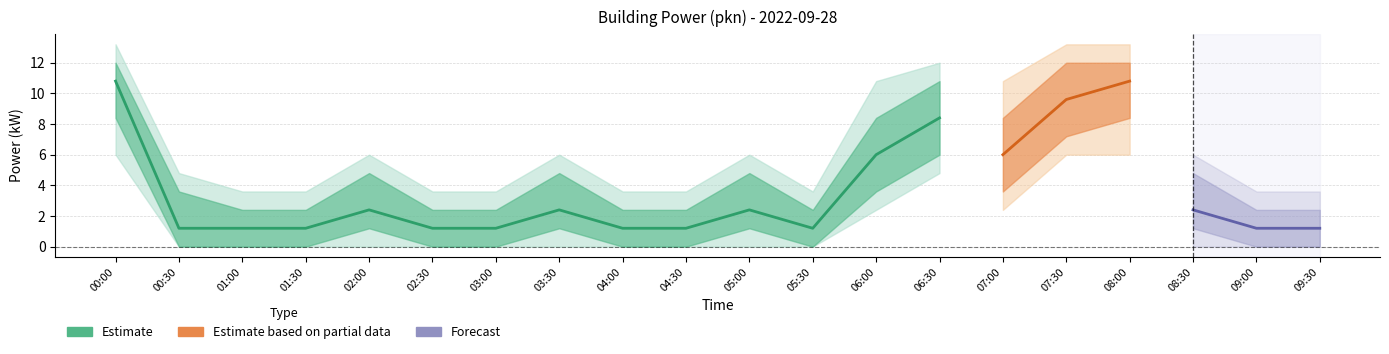

True or false: power_lo has more than 2 interior local peaks.

True